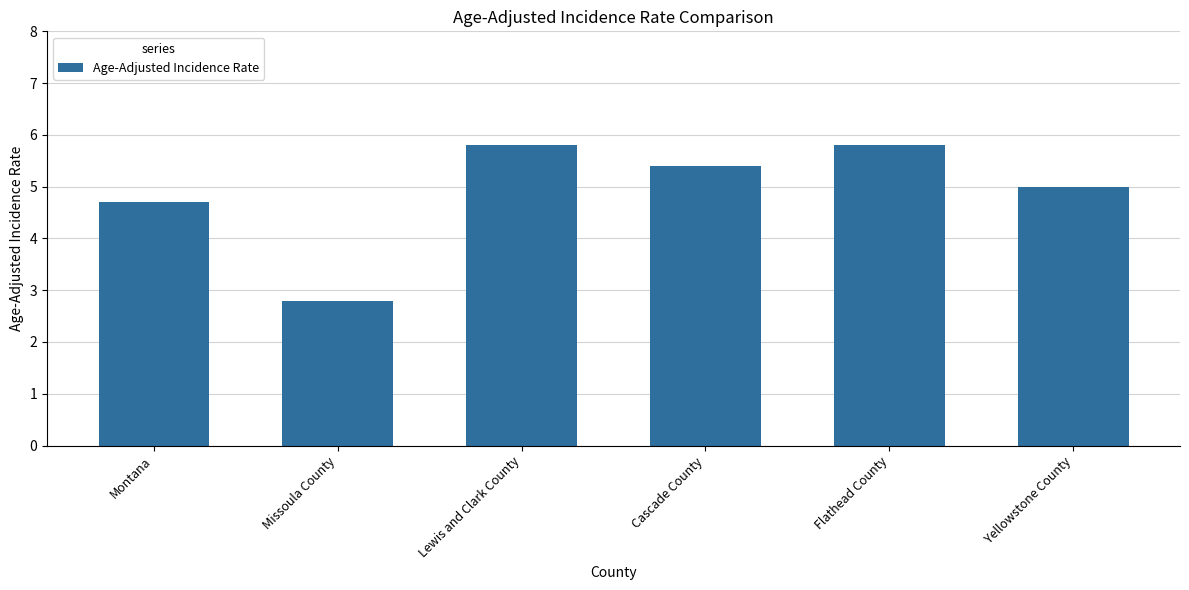

What is the approximate value at Montana?

4.7